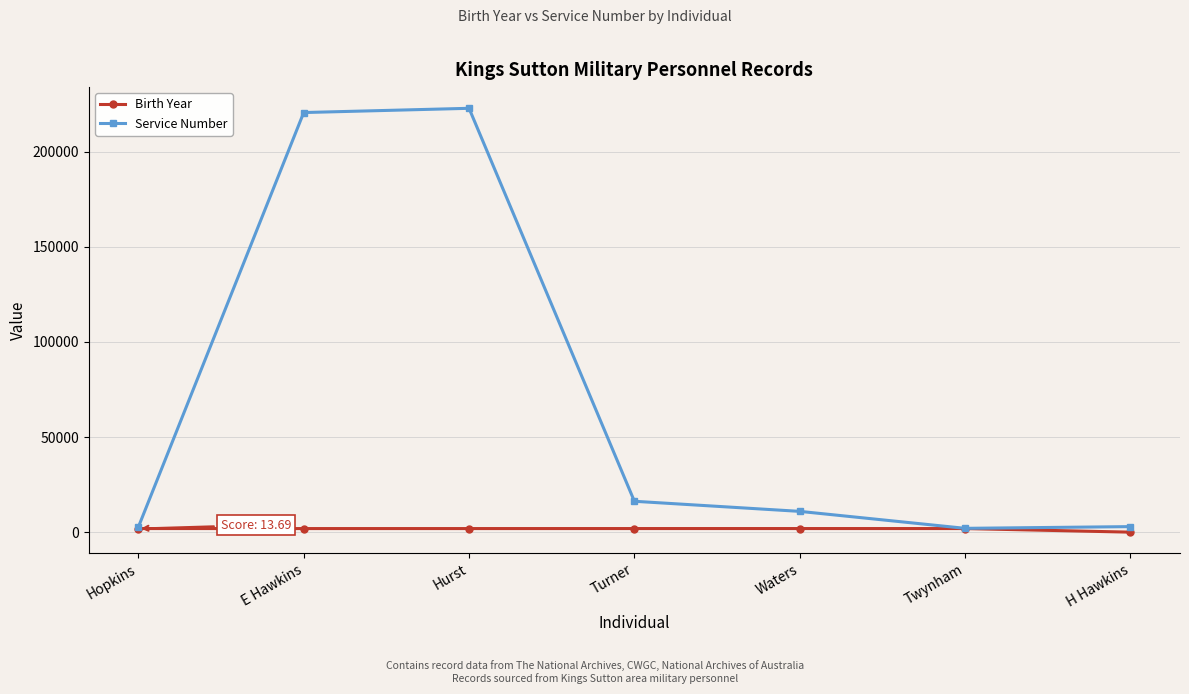

List the series in order of their peak value, highest first.

Service Number, Birth Year